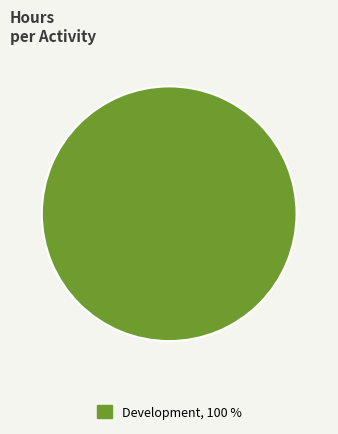

Is there a majority slice in this chart?

Yes